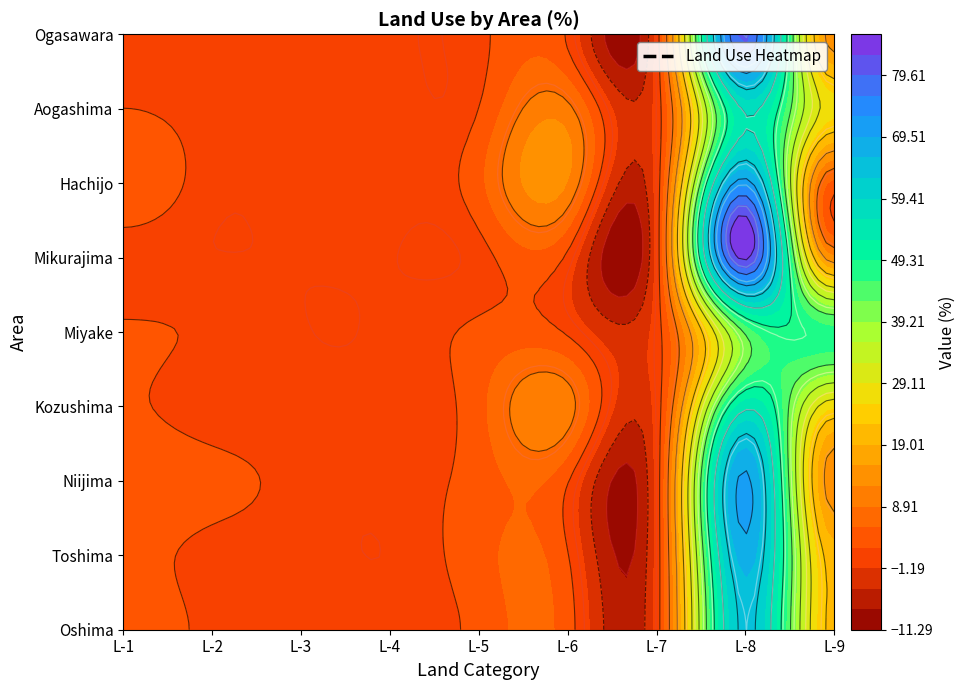

At how many categories does at least one series exceed 27?

2